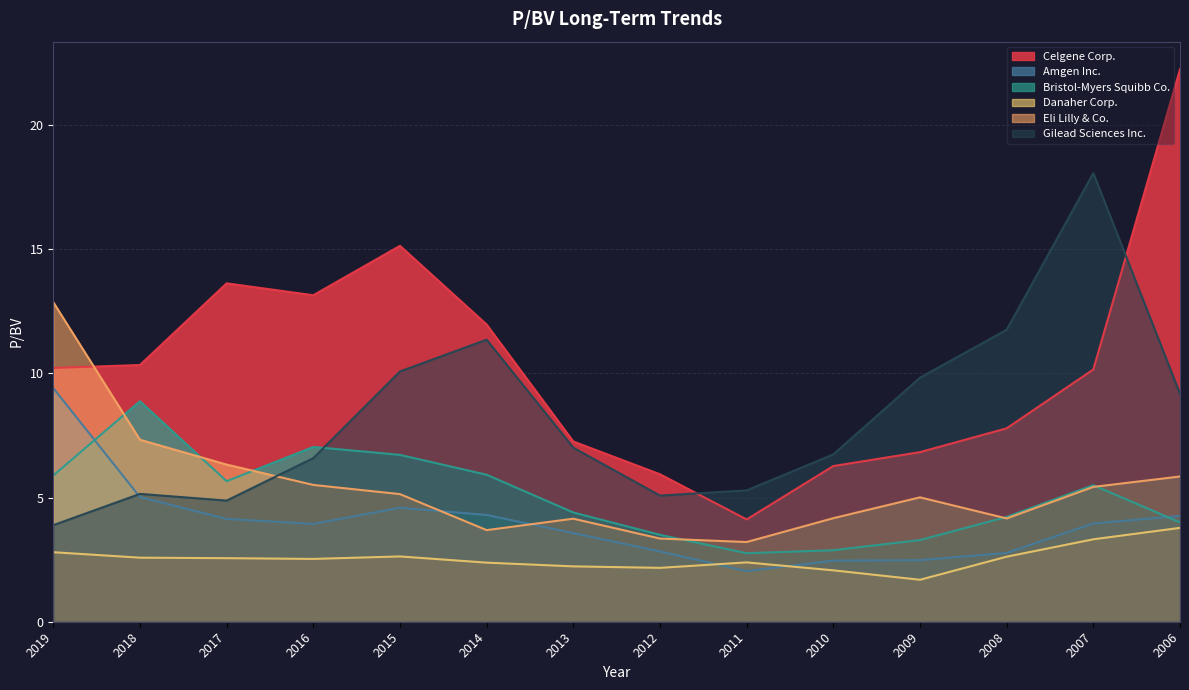

What is the difference between the highest and lowest values at 2013?

5.0